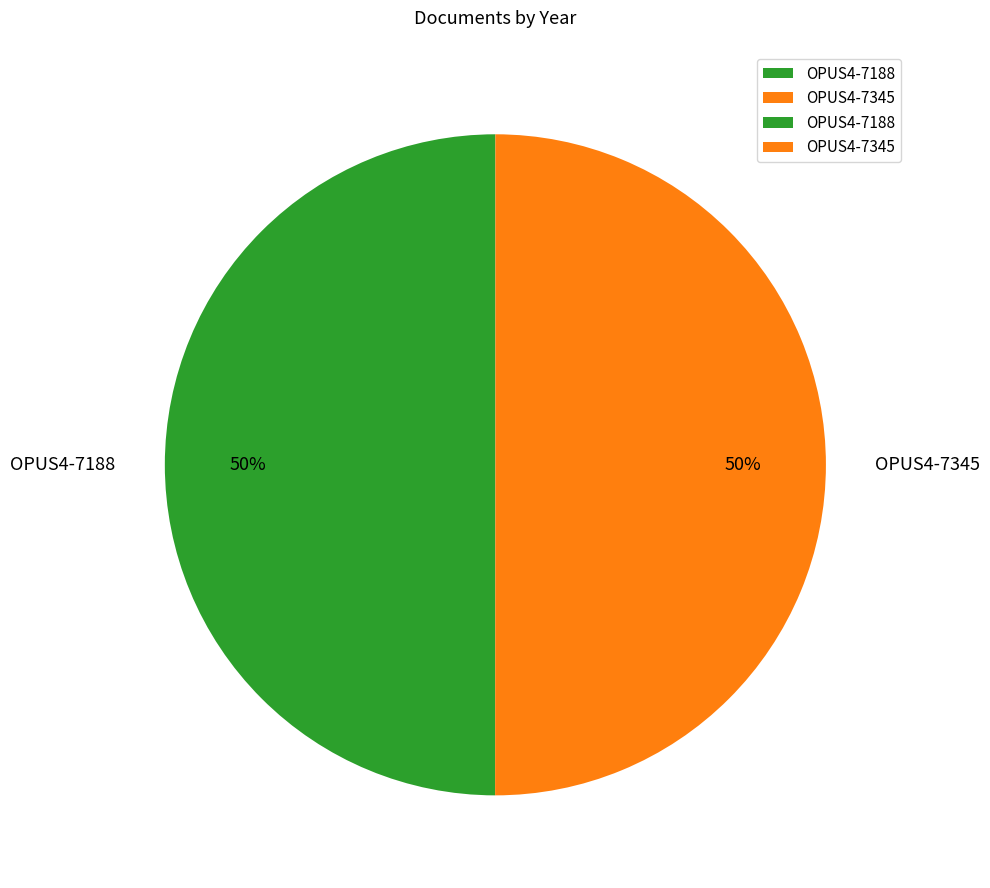

Approximately how many times larger is the value at OPUS4-7345 compared to OPUS4-7188?

1.0